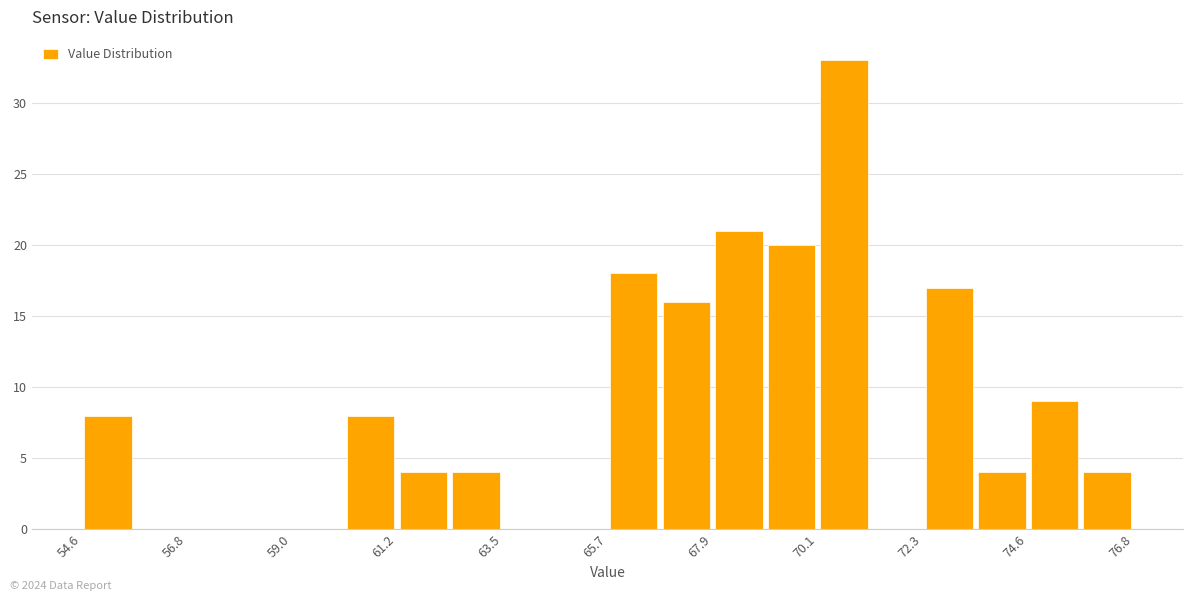

Around what value on the x-axis is the tallest bar? Give the approximate position of its centre, as read against the axis.

70.5